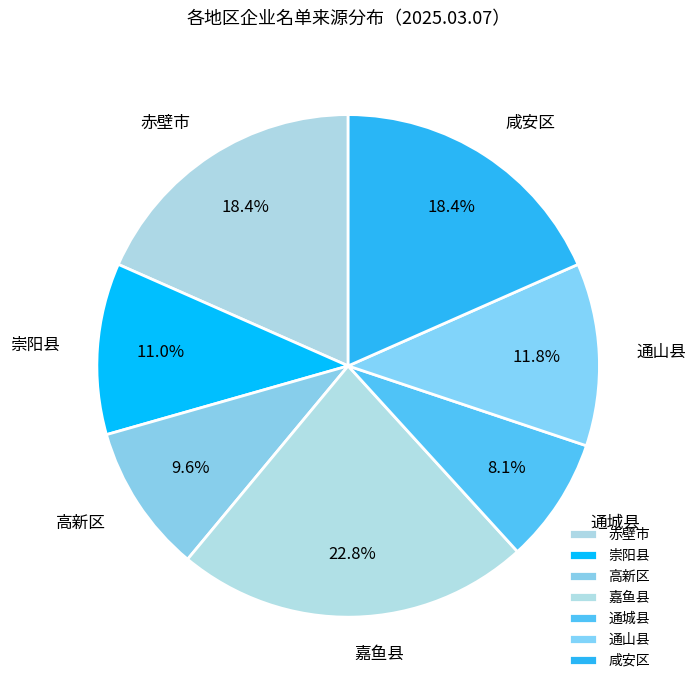

Which slice is the smallest?

通城县